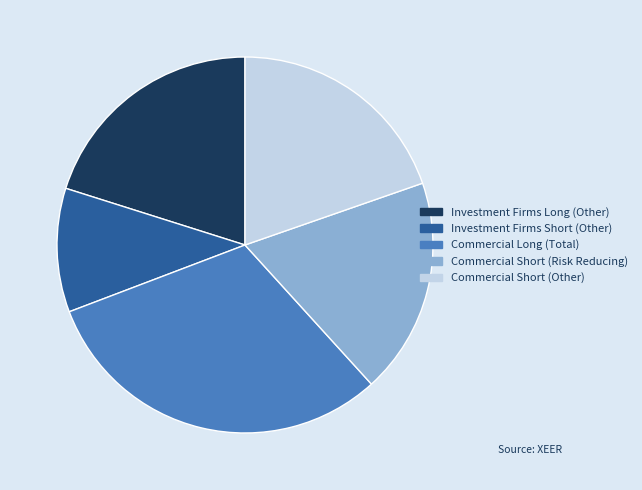

Combined, do Investment Firms Short (Other) and Commercial Short (Other) account for over 50%?

No